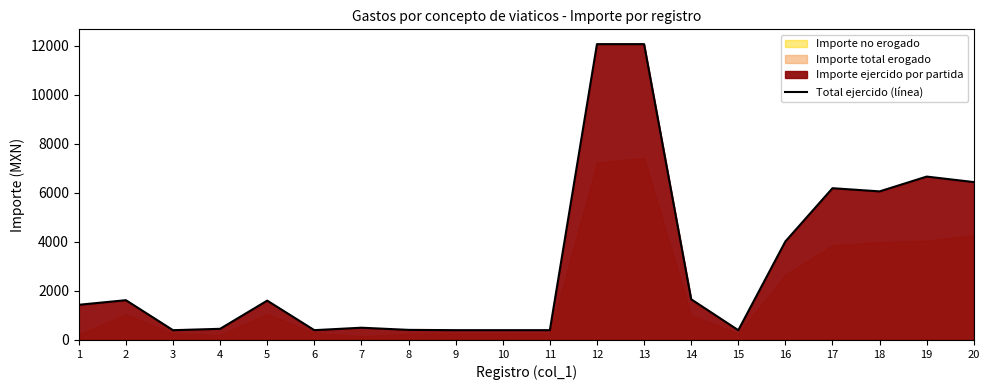

Between 3 and 5, which is larger?

5